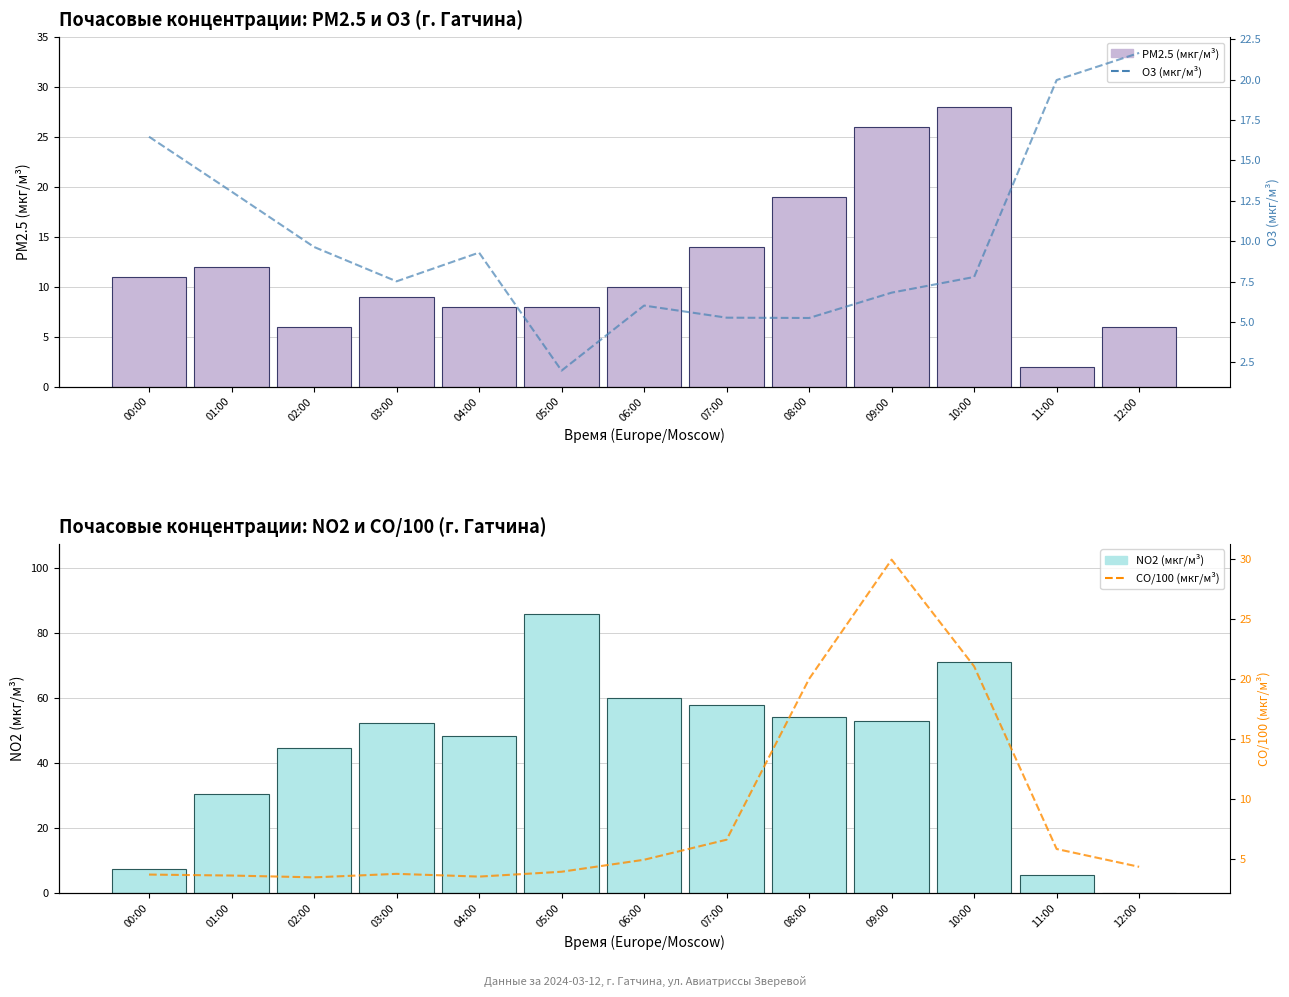

What position from the left is 09:00?

10